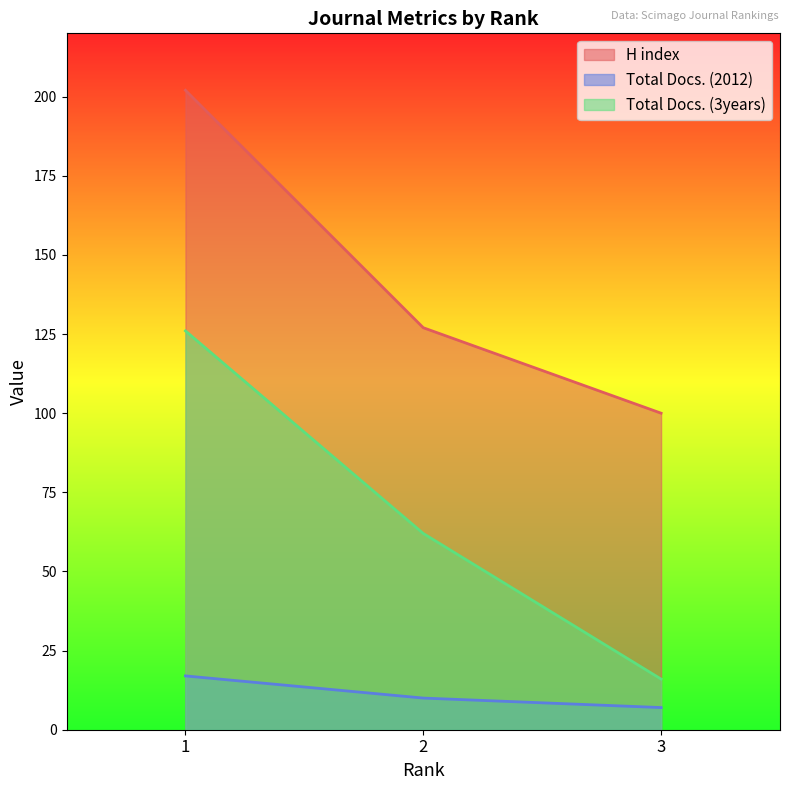

Between 1 and 3, which is larger?

1